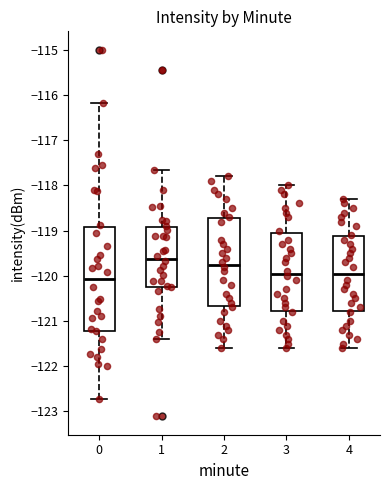

Comparing the boxes themselves (not the whiskers), which one is the tallest?

0